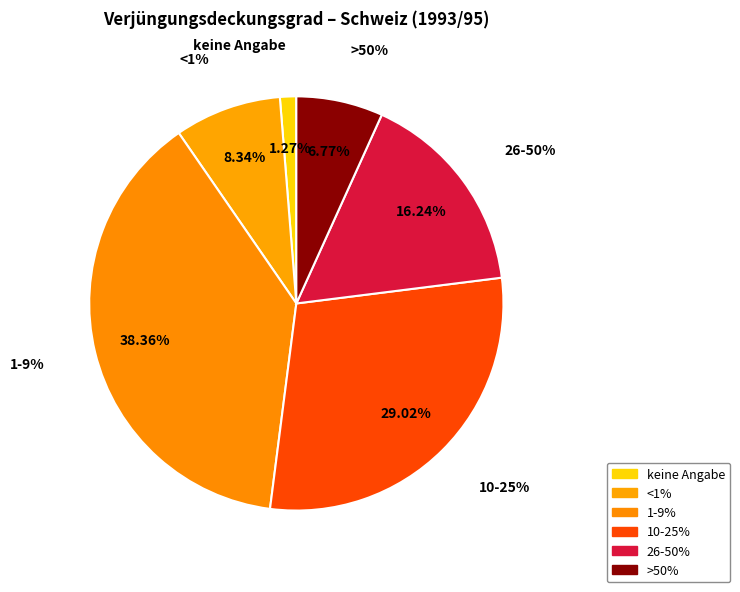

What is the ratio of the value at 1-9% to the value at 10-25%?

1.3